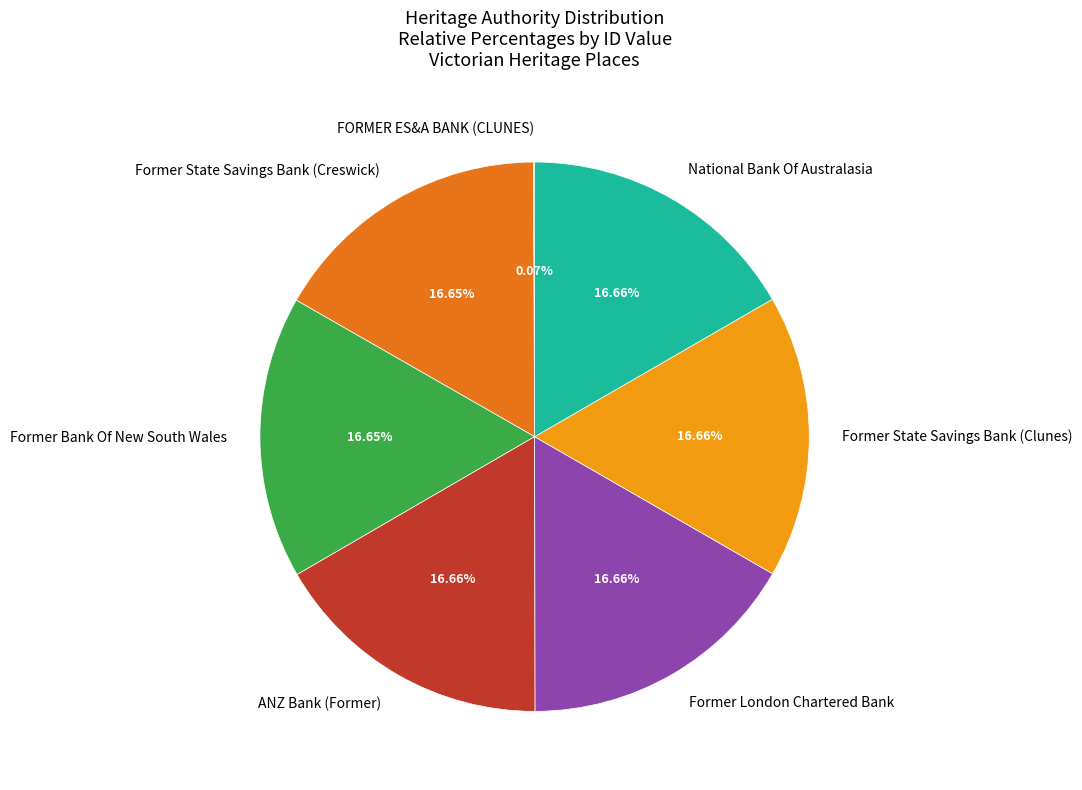

How much of the chart is everything except Former State Savings Bank (Creswick)?

83.4%